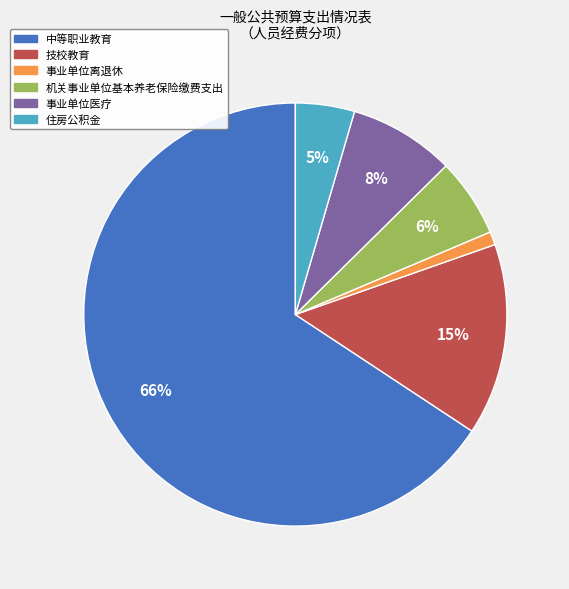

Combined, do 事业单位医疗 and 住房公积金 account for over 50%?

No